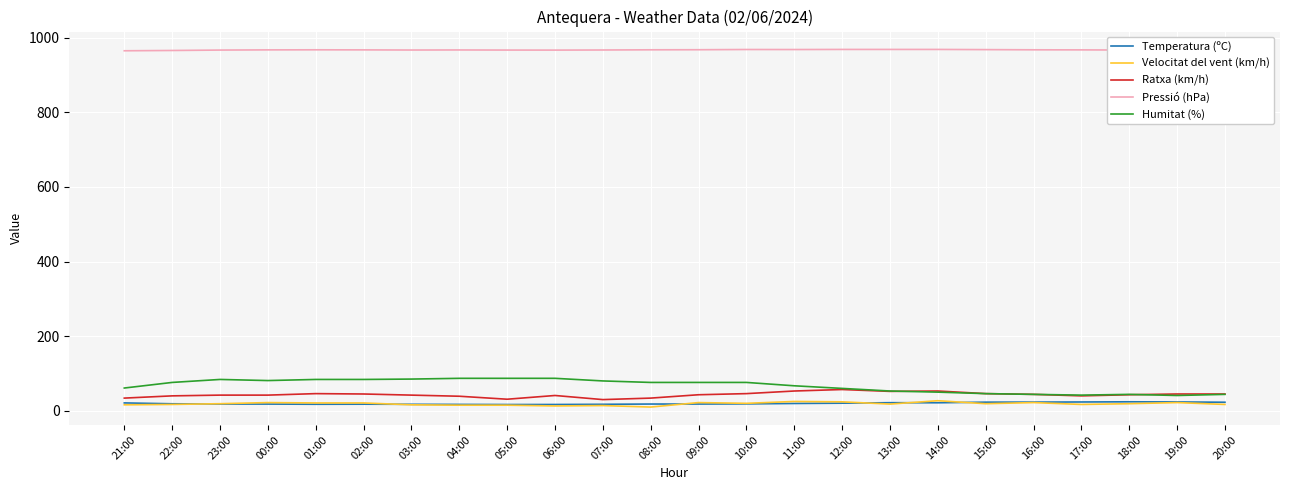

What is the total value across all series at 19:00?

1098.1